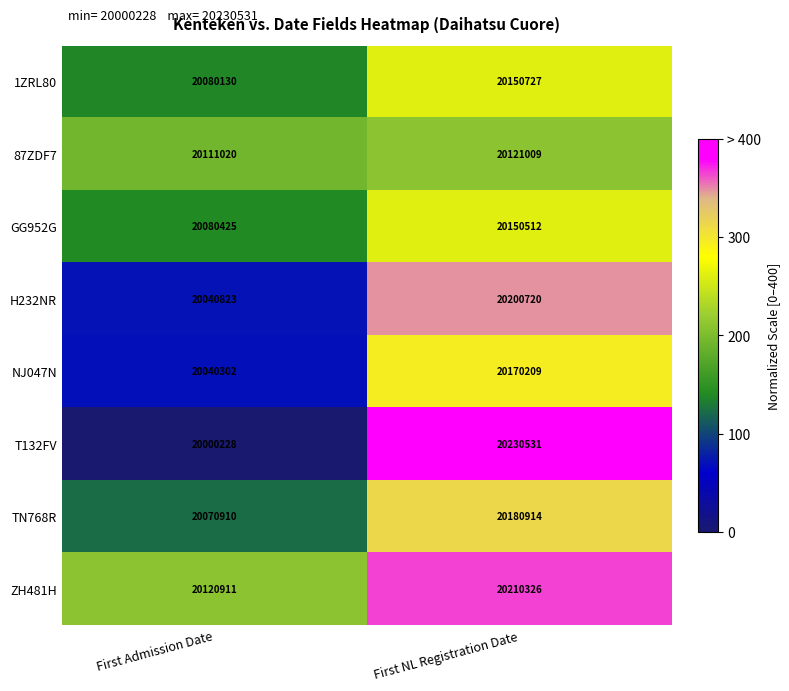

Rank the series at First NL Registration Date from highest to lowest value.

T132FV, ZH481H, H232NR, TN768R, NJ047N, 1ZRL80, GG952G, 87ZDF7